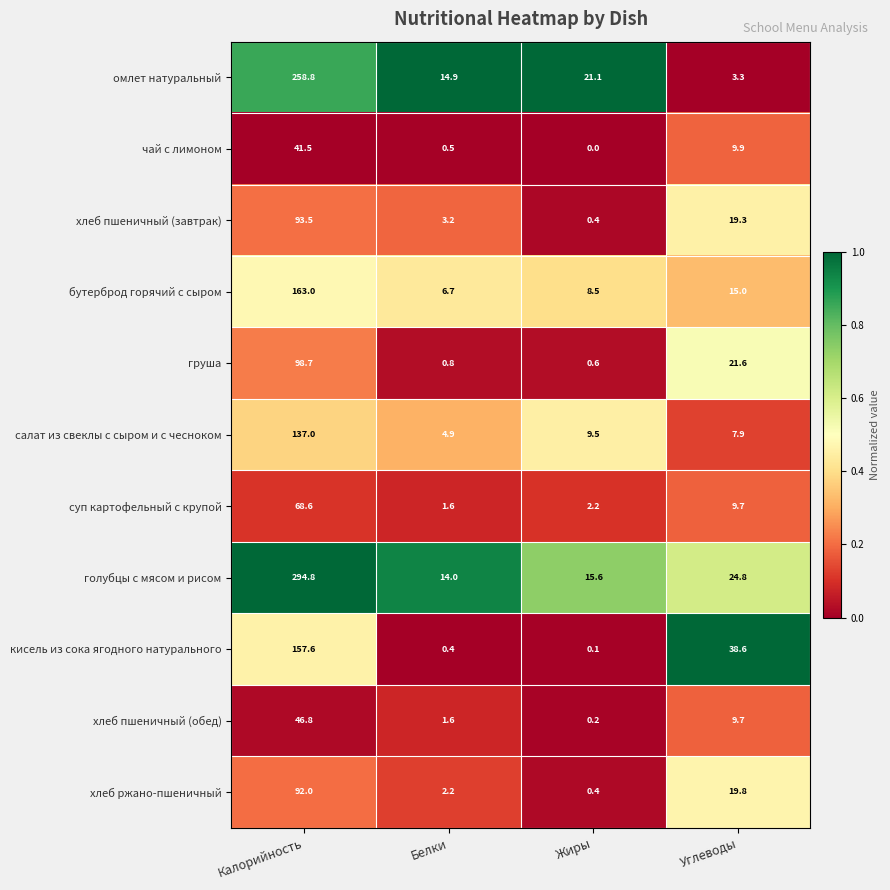

At which category is the sum across all series the highest?

Калорийность